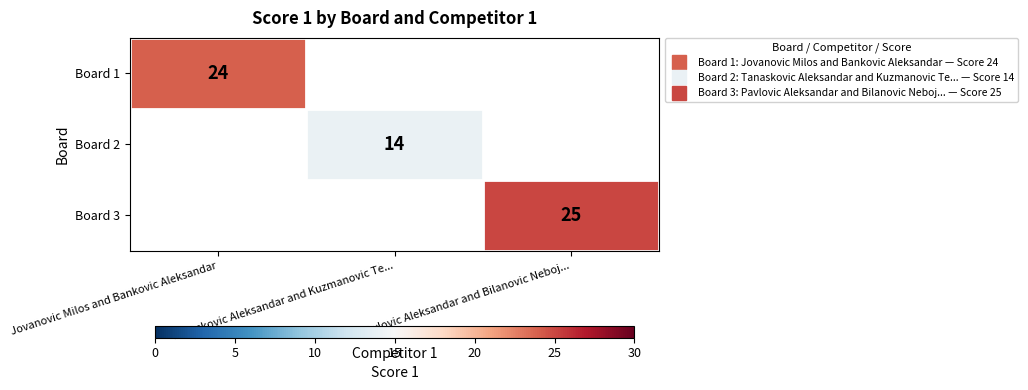

Rank the categories by Board 1 value from lowest to highest.

Jovanovic Milos and Bankovic Aleksandar, Tanaskovic Aleksandar and Kuzmanovic Te..., Pavlovic Aleksandar and Bilanovic Neboj...